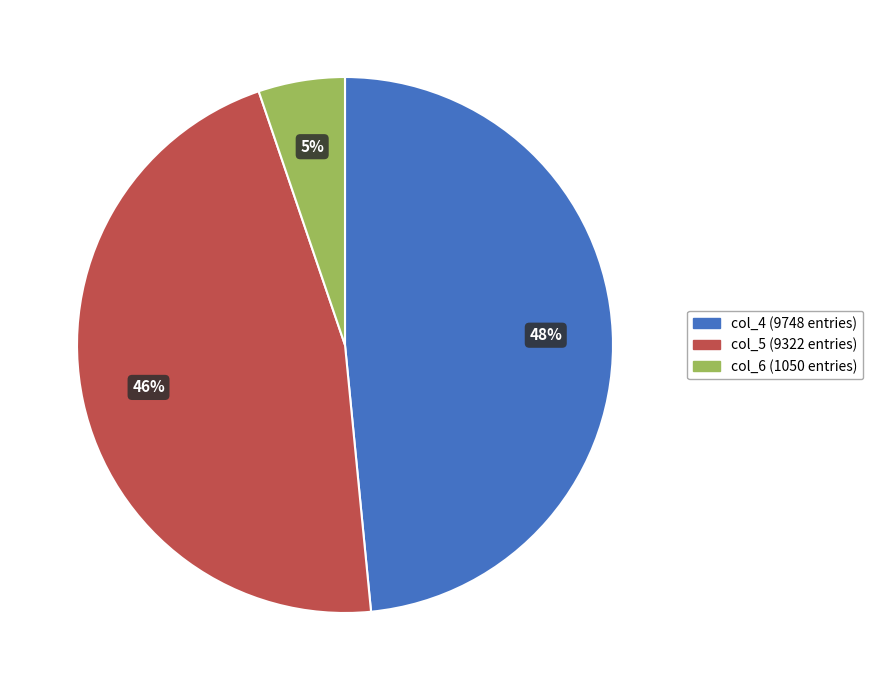

Rank the categories by value from lowest to highest.

col_6 (1050 entries), col_5 (9322 entries), col_4 (9748 entries)